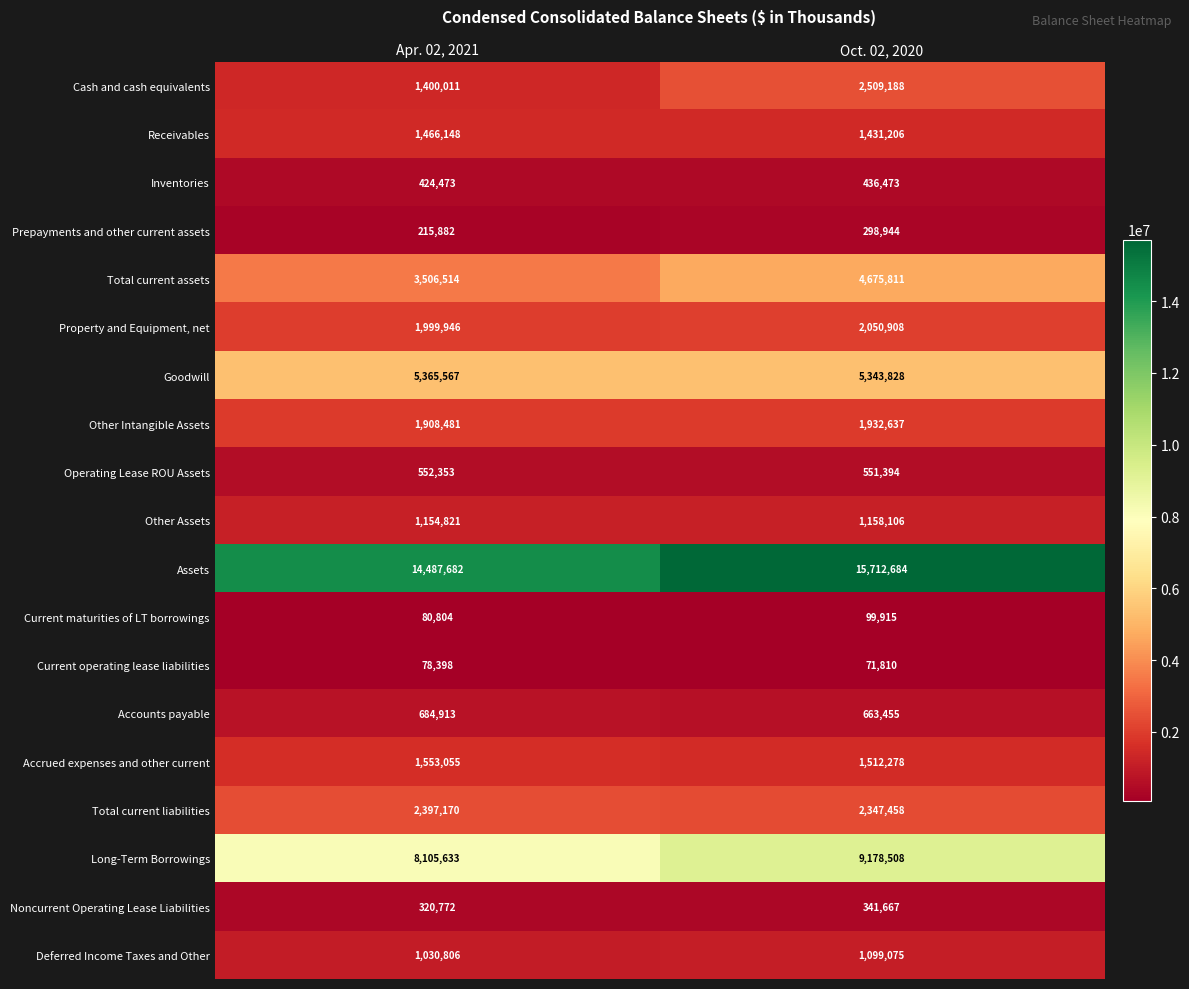

What is the average value of the Property and Equipment, net series?

2025427